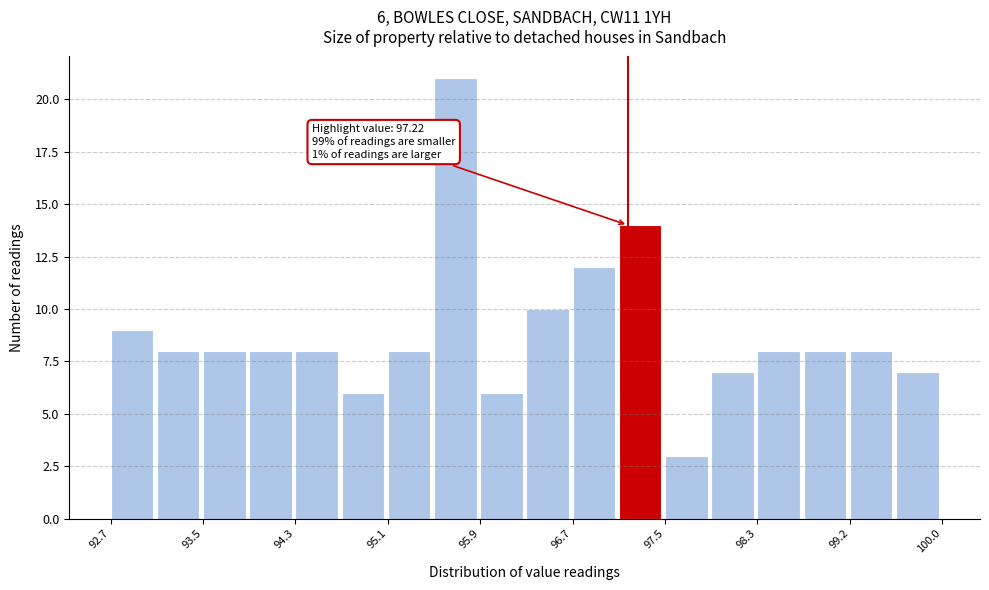

Over which range of the x-axis is the bar tallest?

95.5 to 95.9